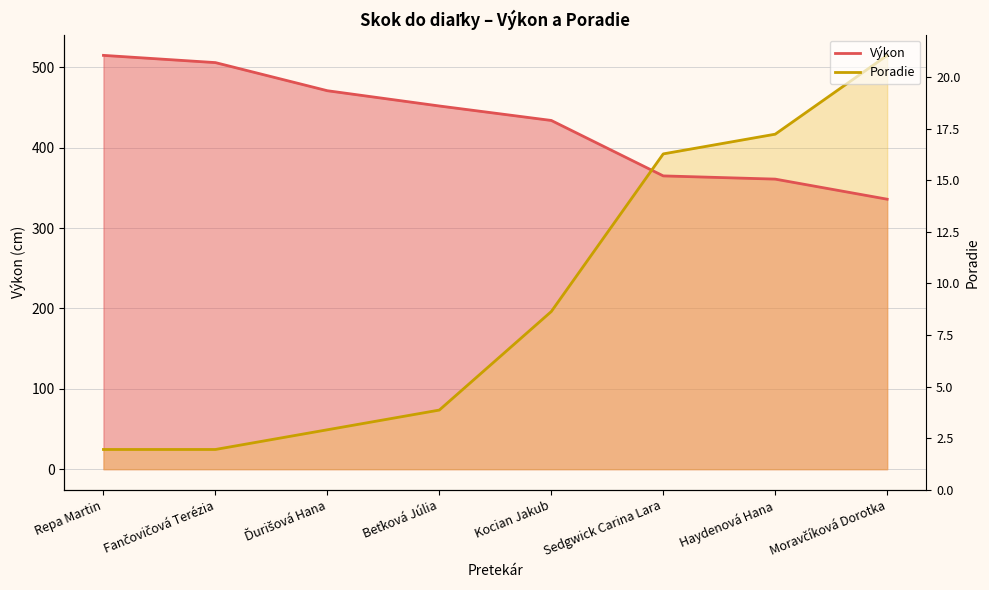

True or false: Poradie has more than 1 interior local peaks.

False